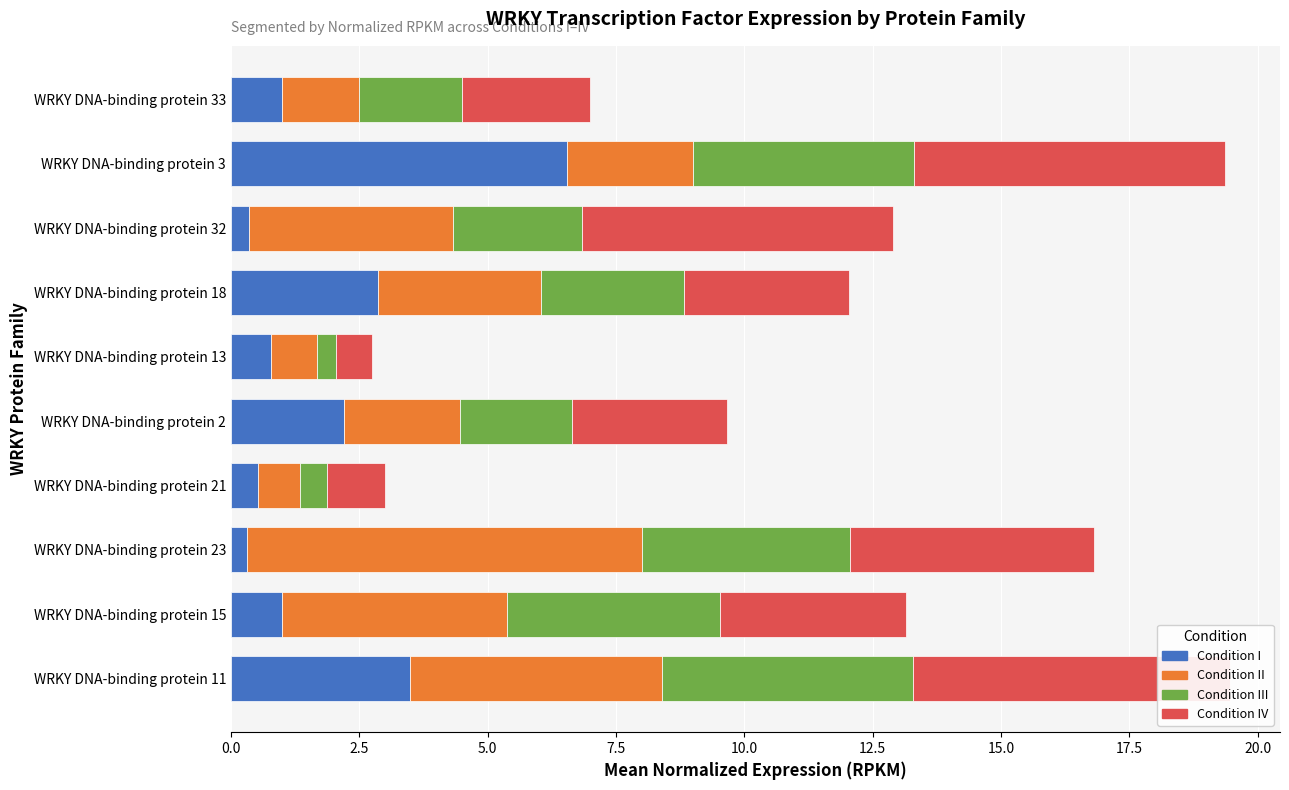

What position from the left is WRKY DNA-binding protein 32?

8